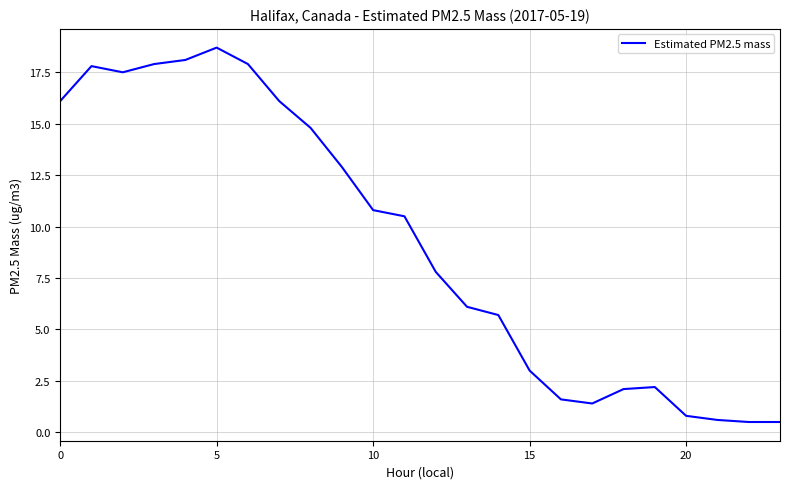

What is the difference between the maximum and minimum values?

18.2